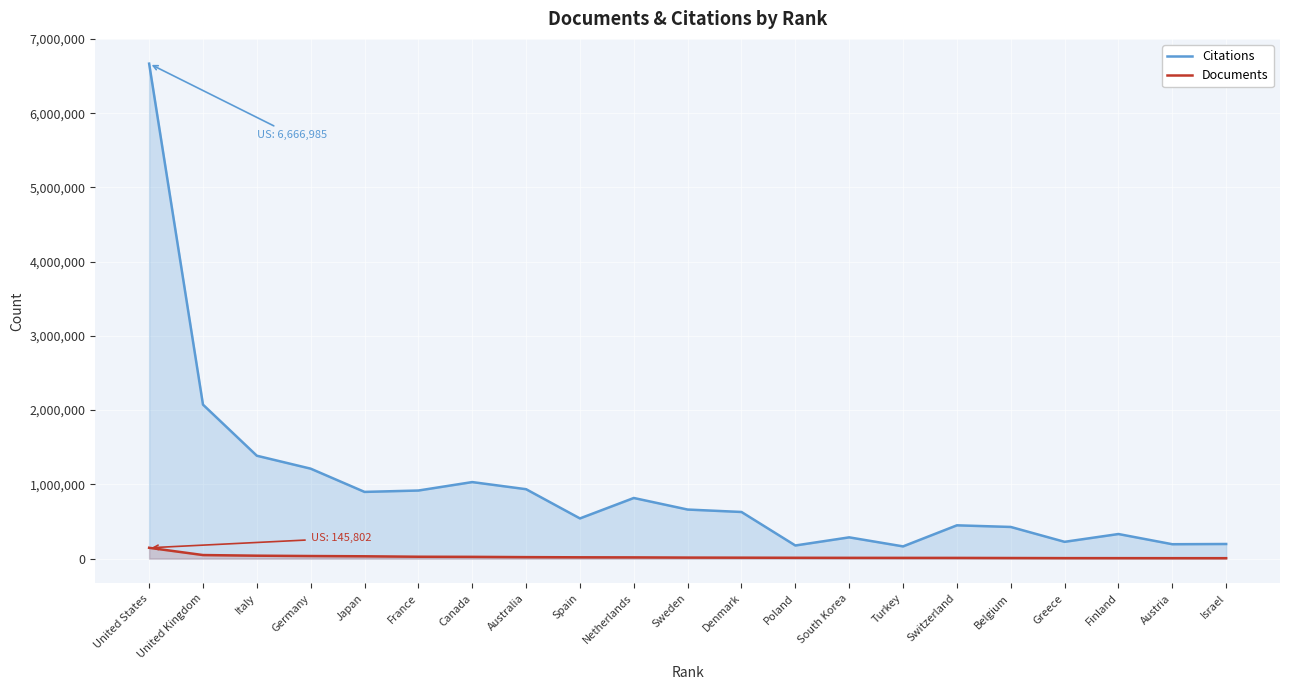

Count the number of categories in the chart.

21